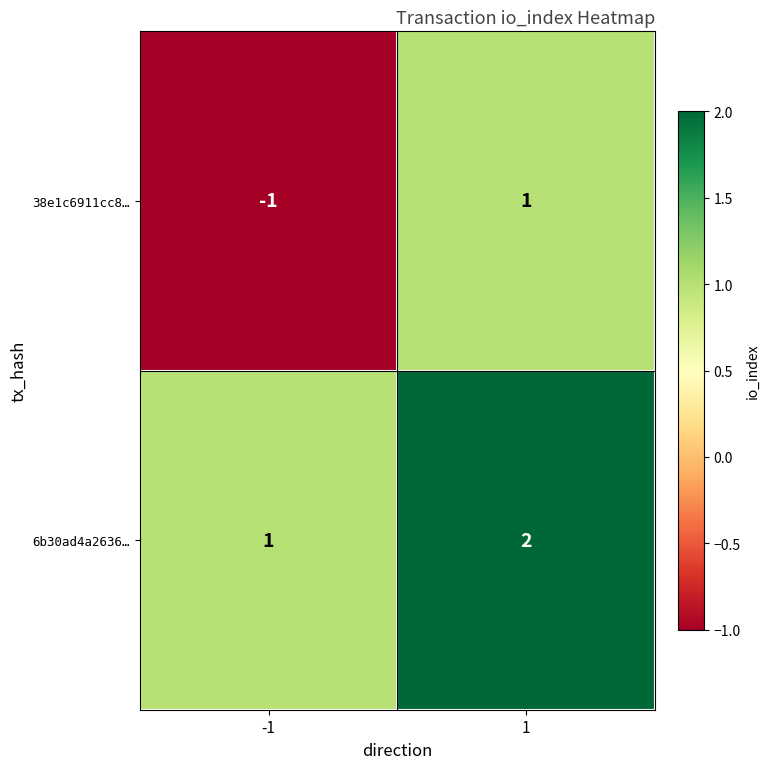

Which series changed the most between -1 and 1?

38e1c6911cc8…